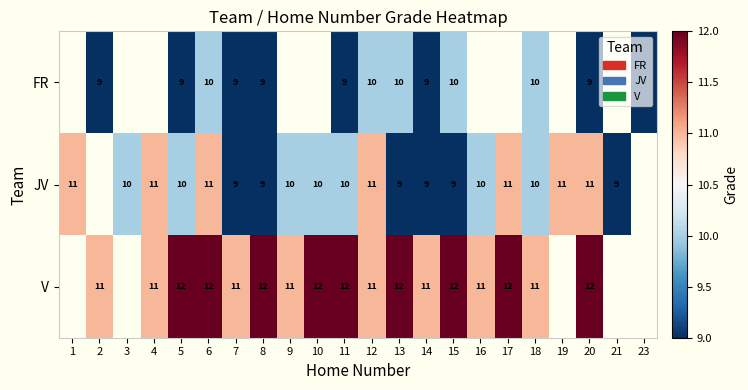

At which category is the sum across all series the highest?

6